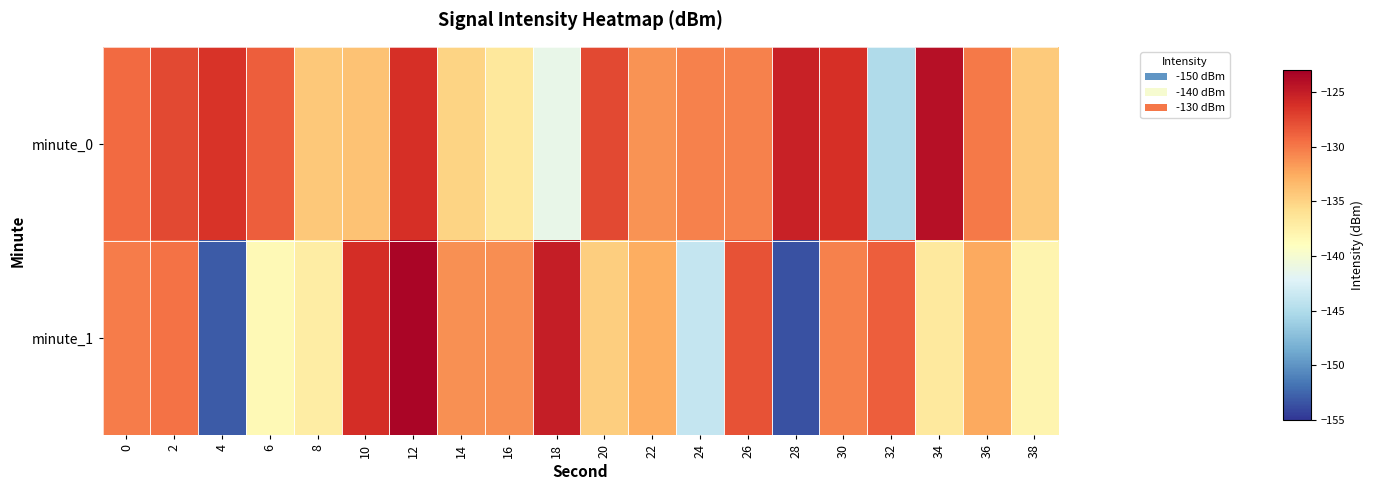

Count the number of data series in this chart.

2